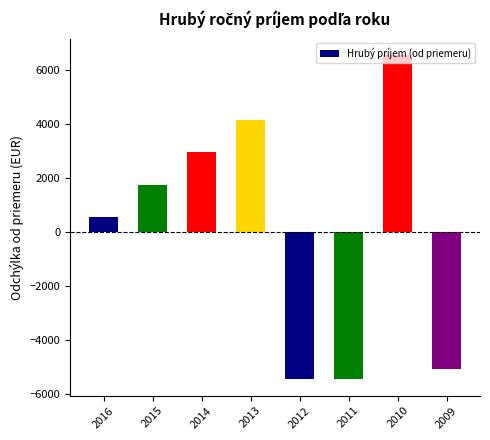

How many positive values are there?

5